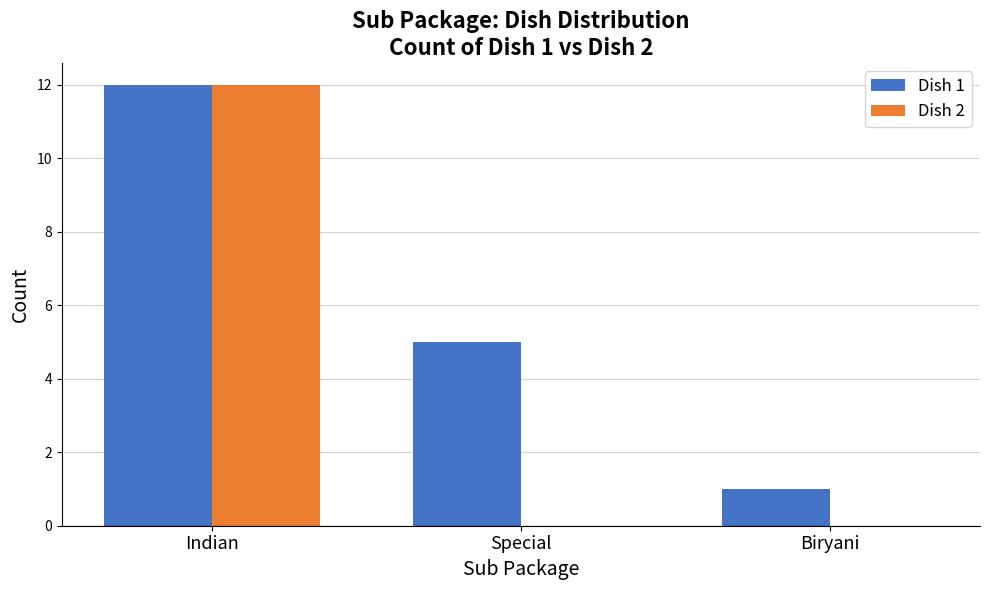

At which category is the sum across all series the highest?

Indian